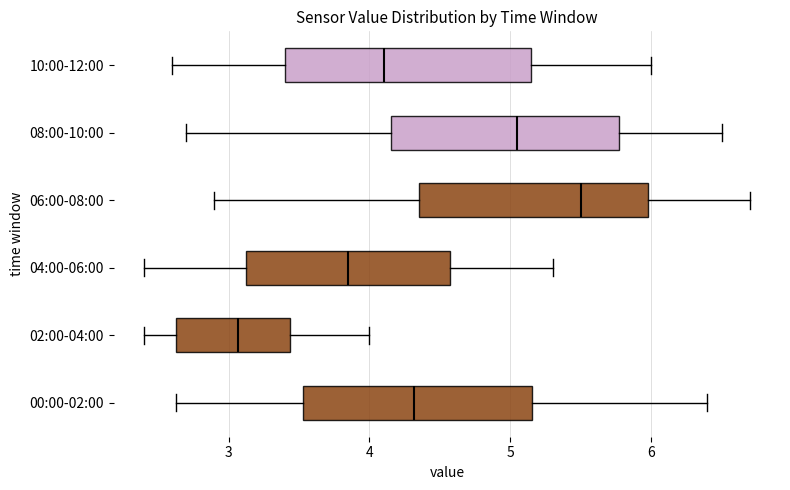

Reading bottom to top, transcribe this box plot: for each box, give where its median line is, the range the box spans, and where its two whiskers end, as read against the x-axis. The values are not printed on the chart, so give them approximately, as read against the axis.

00:00-02:00: median 4.3, box 3.5 to 5.2, whiskers 2.6 to 6.4
02:00-04:00: median 3.1, box 2.6 to 3.4, whiskers 2.4 to 4.0
04:00-06:00: median 3.9, box 3.1 to 4.6, whiskers 2.4 to 5.3
06:00-08:00: median 5.5, box 4.4 to 6.0, whiskers 2.9 to 6.7
08:00-10:00: median 5.1, box 4.2 to 5.8, whiskers 2.7 to 6.5
10:00-12:00: median 4.1, box 3.4 to 5.2, whiskers 2.6 to 6.0